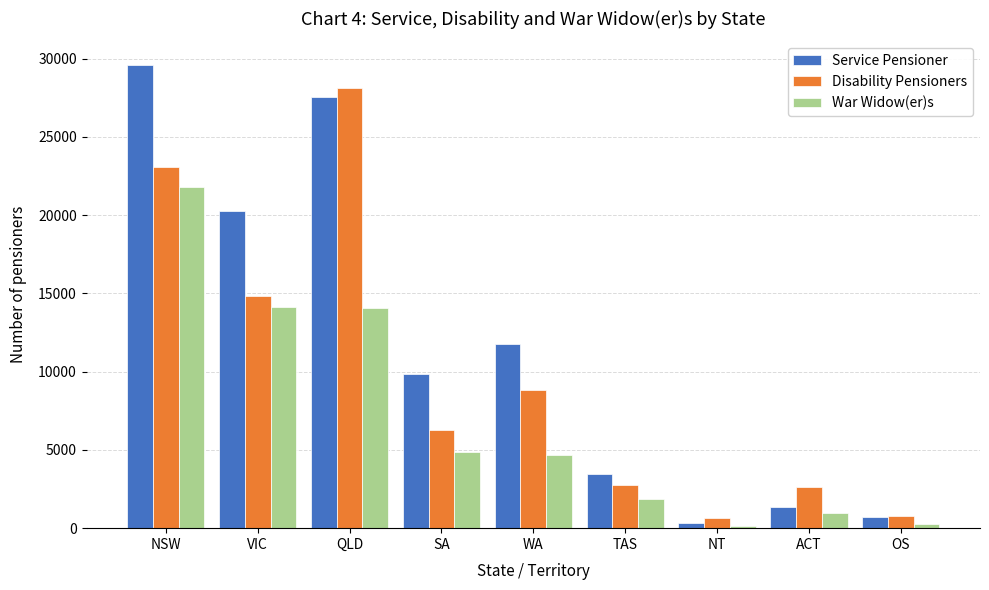

Is it true that Service Pensioner equals 29621 at NSW?

True